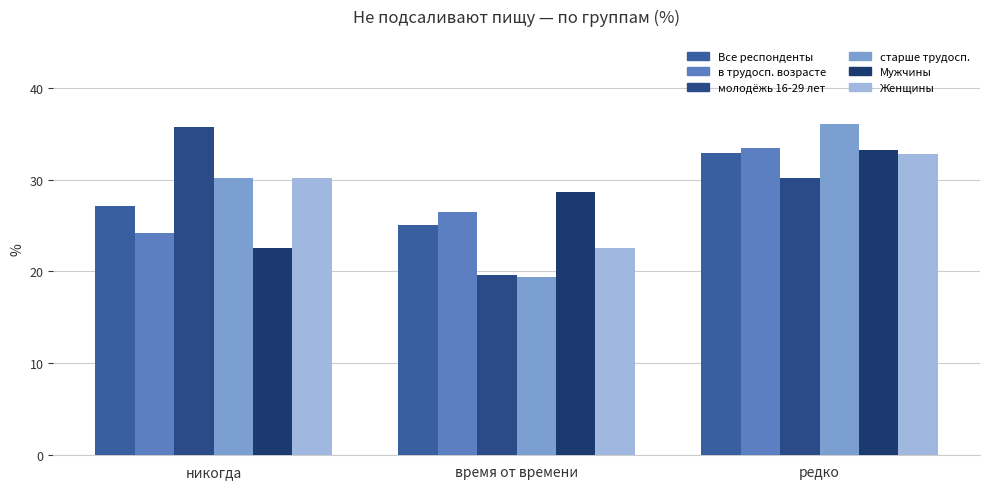

Is it true that молодёжь 16-29 лет equals 34.6 at время от времени?

False